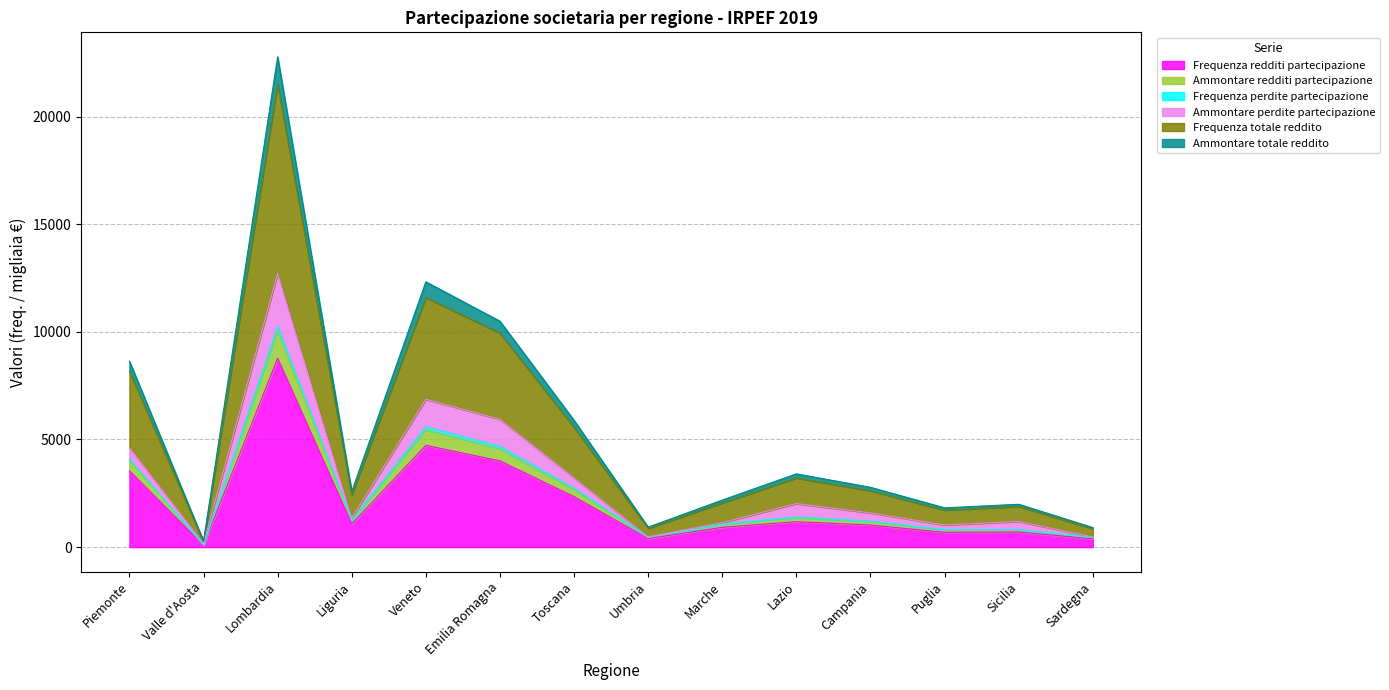

Is it true that Frequenza totale reddito equals 2695.6 at Emilia Romagna?

False